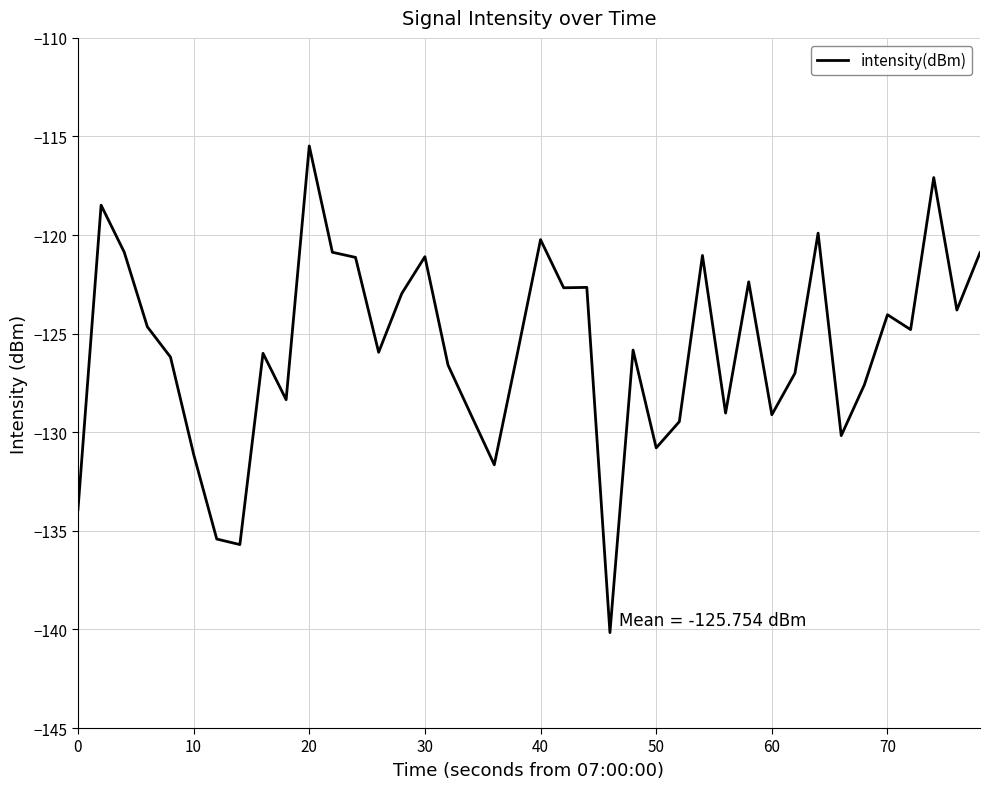

What is the smallest value displayed?

-140.2